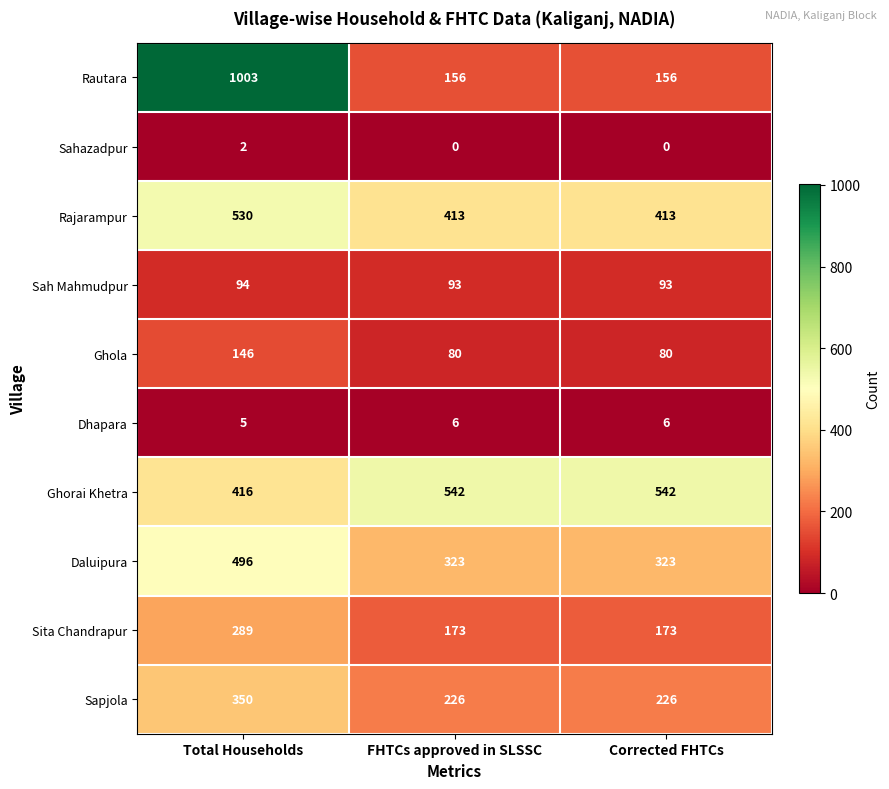

How many data points does each series have?

3